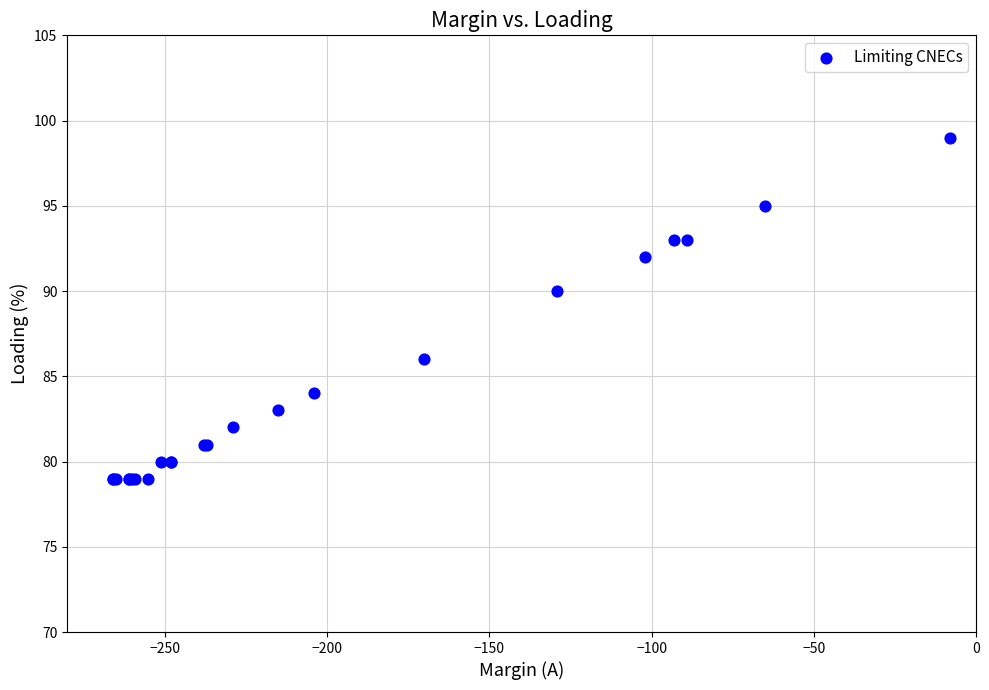

What Y value in the scatter plot is closest to 89?

90